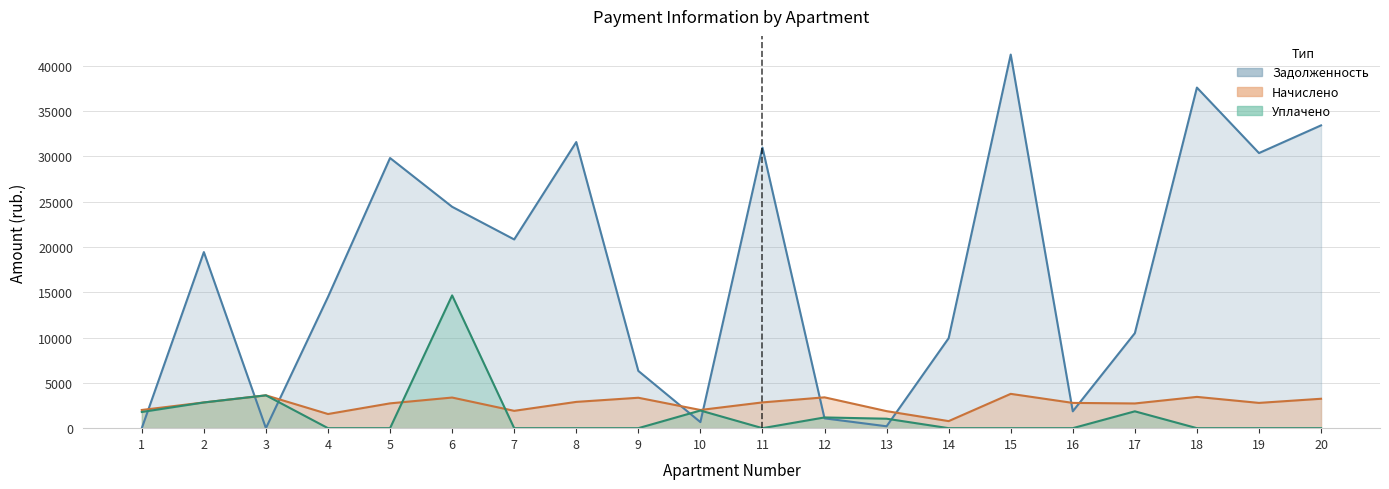

Is it true that nachisleno equals 594.8 at 5?

False